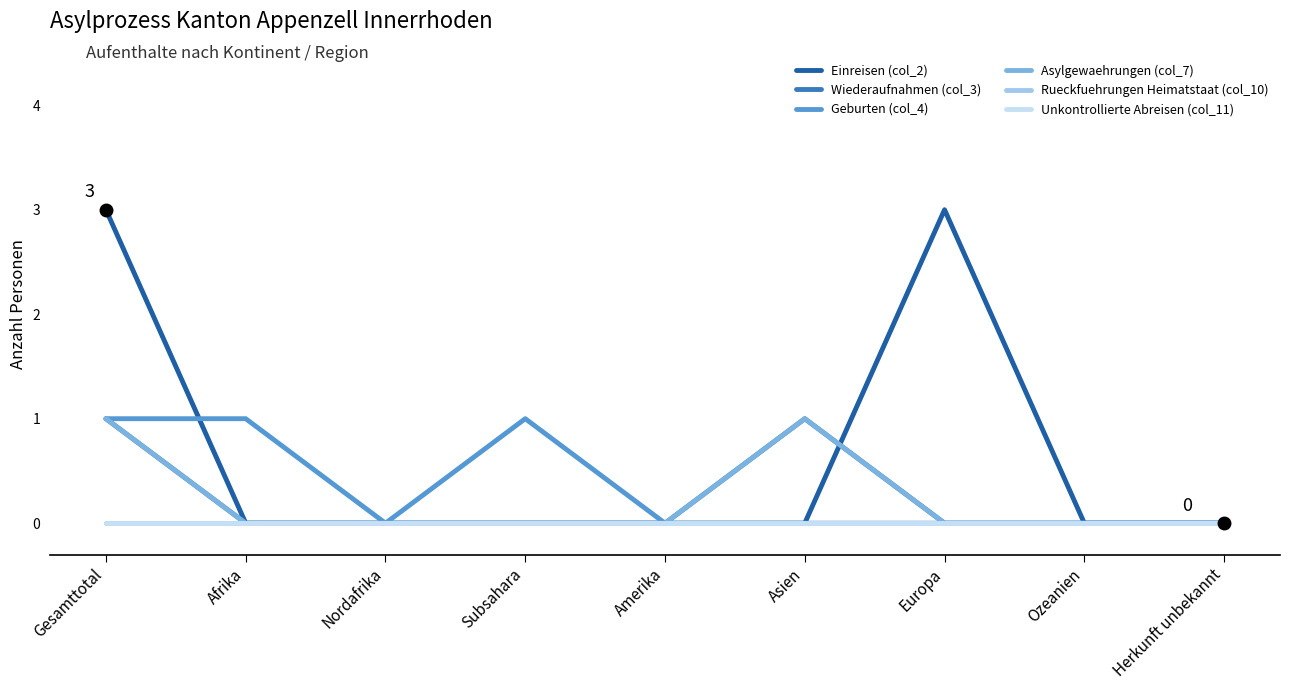

Is this an area chart (filled region under the line)?

No